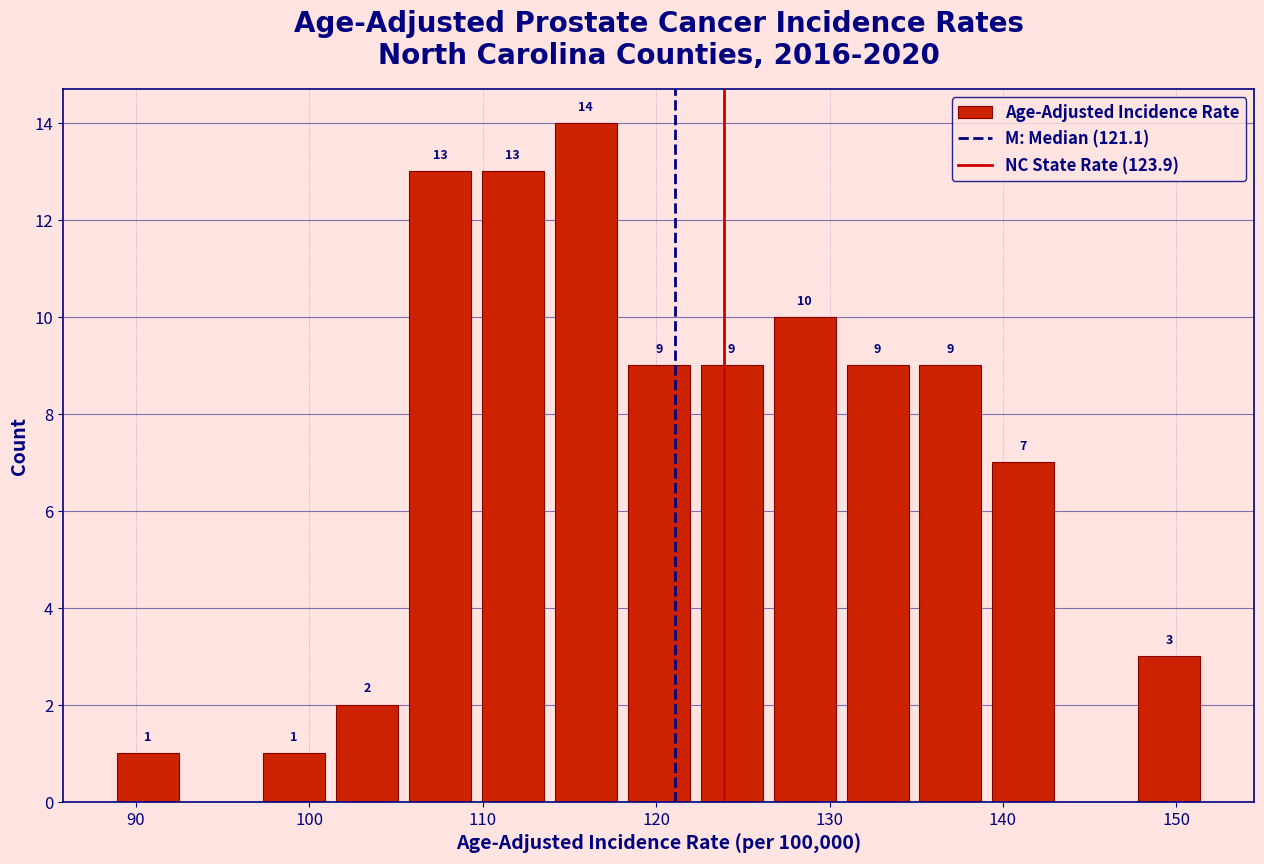

Over which range of the x-axis is the bar tallest?

114 to 118